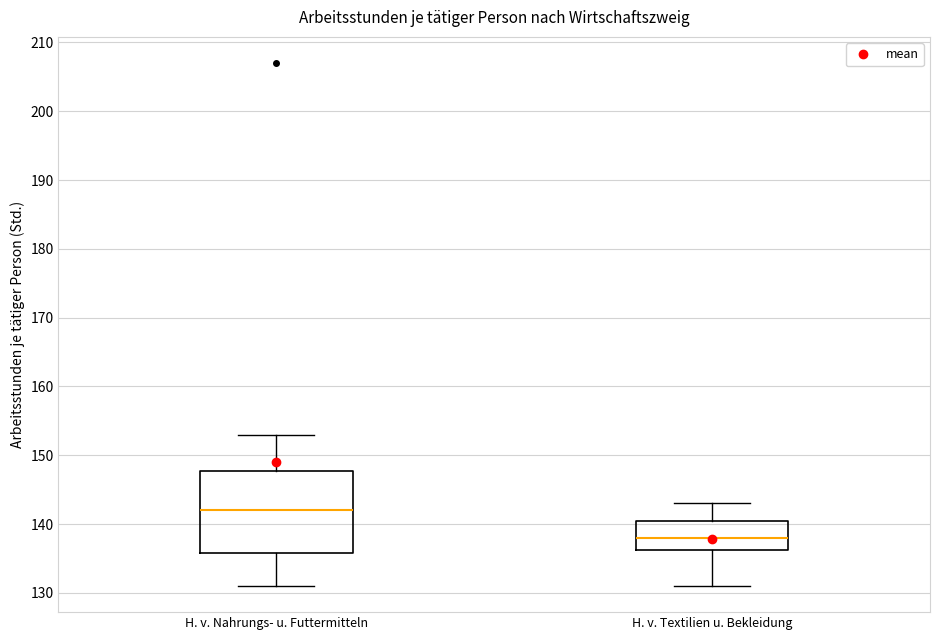

Which box has the highest median line?

H. v. Nahrungs- u. Futtermitteln